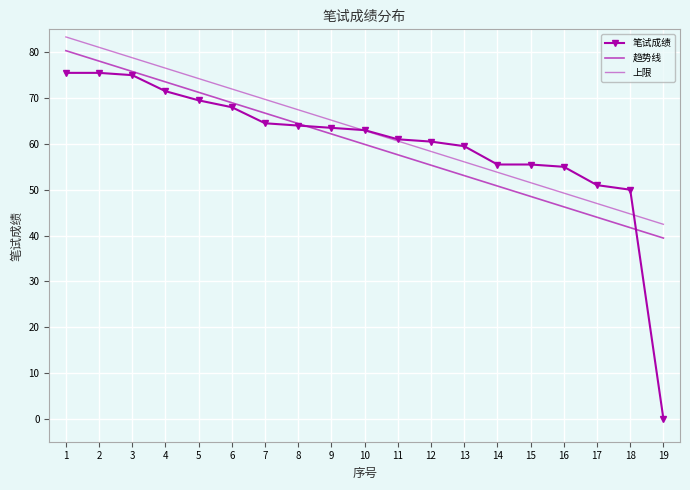

At 16, list the series in order from smallest to largest.

趋势线, 上限, 笔试成绩